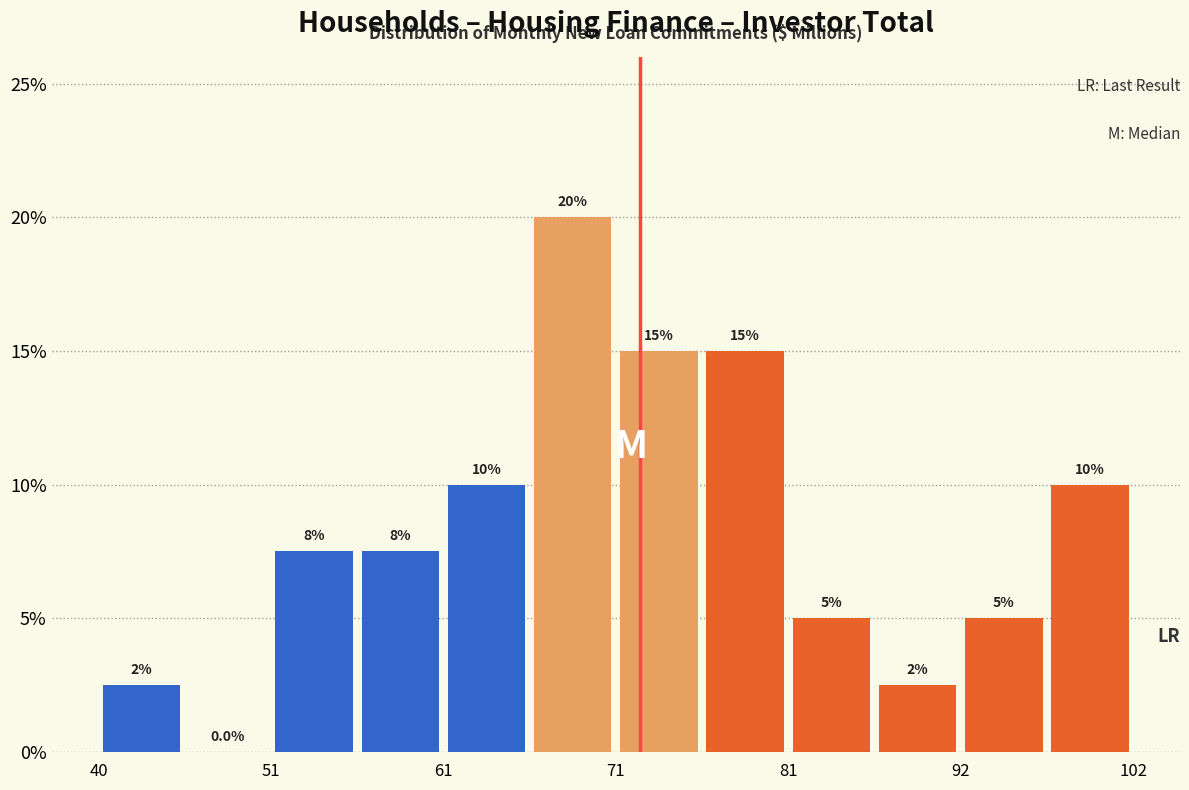

Around what value on the x-axis is the tallest bar? Give the approximate position of its centre, as read against the axis.

68